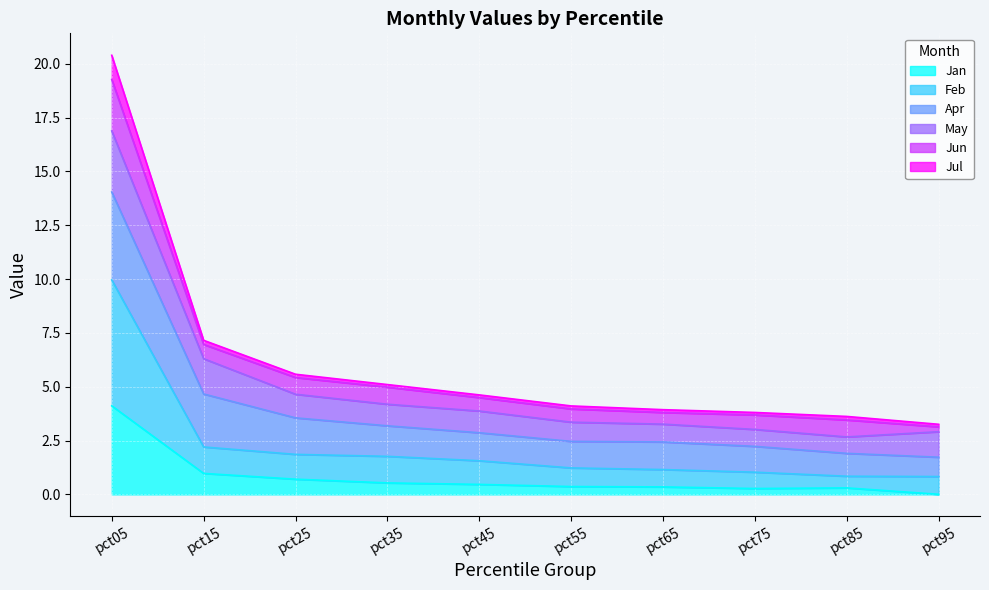

What is the value of the Feb point at the 10th from the left?

0.8